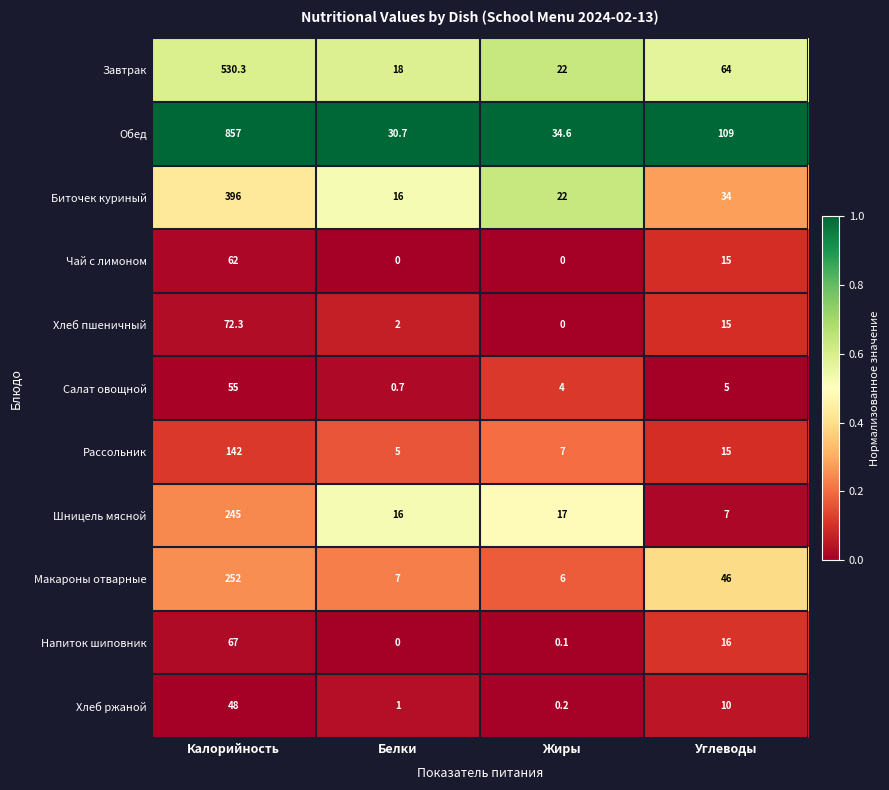

At how many categories does at least one series exceed 0?

4